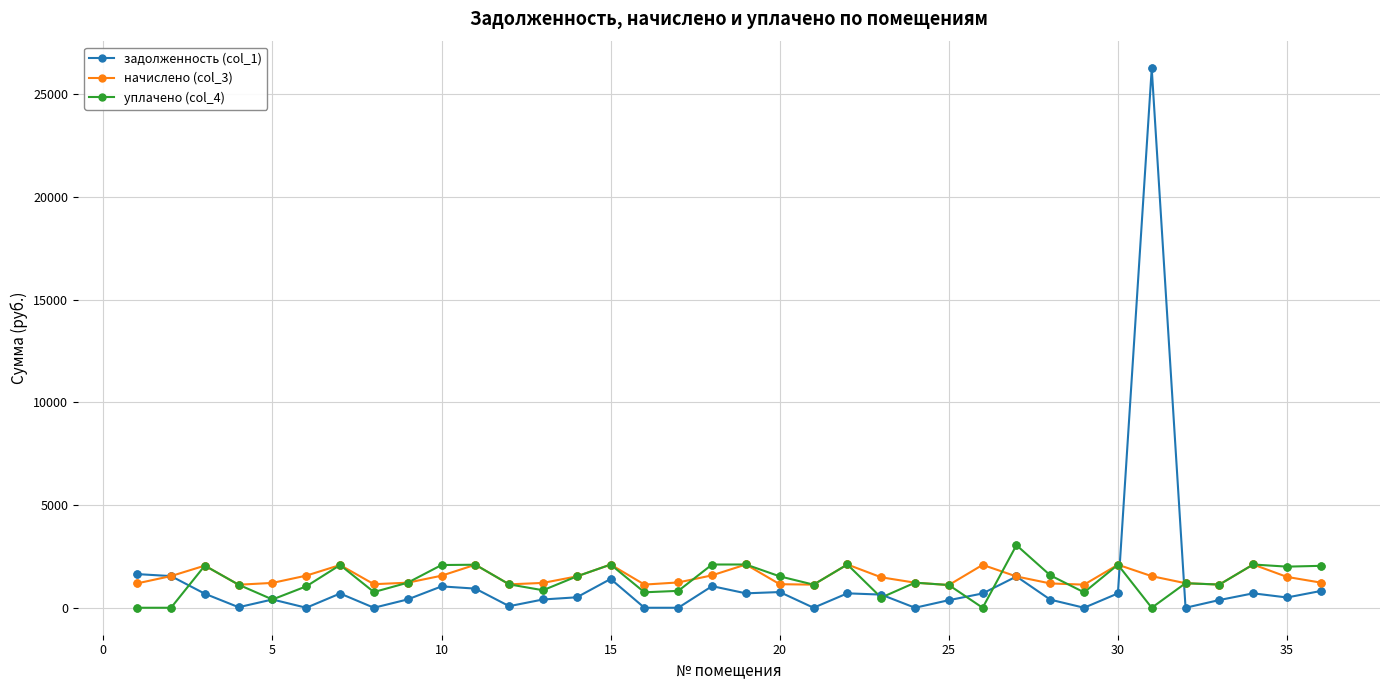

True or false: уплачено (col_4) has more than 1 interior local peaks.

True